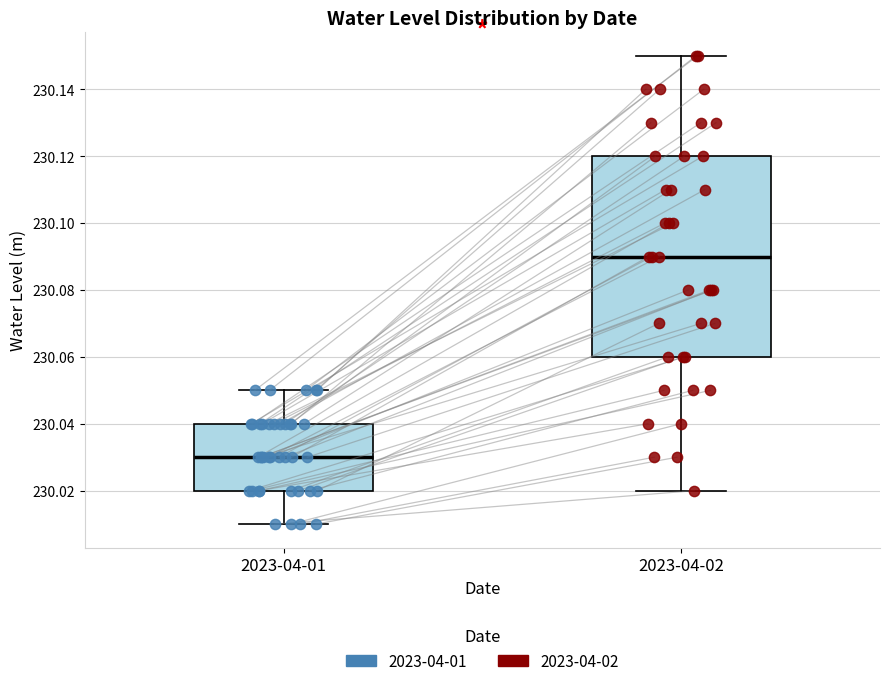

Which box is the tallest, from its lower edge to its upper edge?

2023-04-02